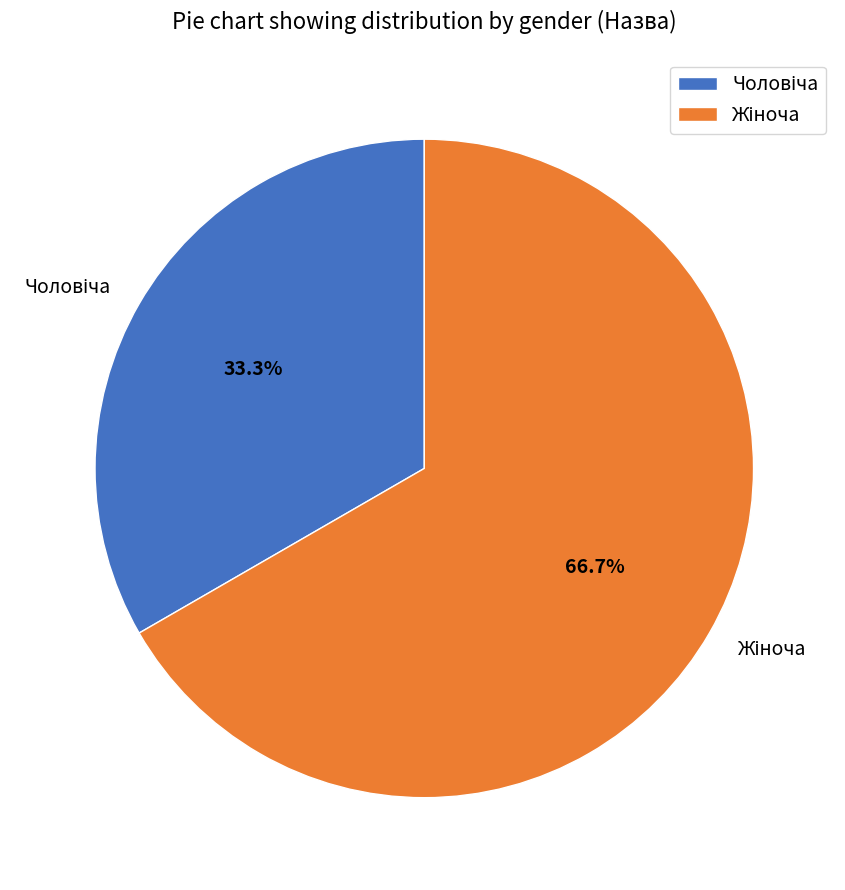

To the nearest percent, what is the average slice percentage?

50%